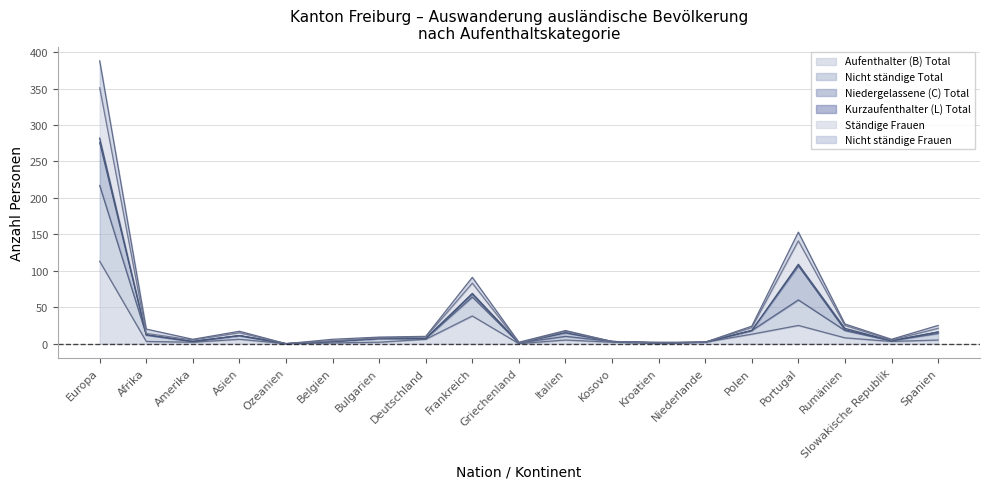

What position from the left is Europa?

1